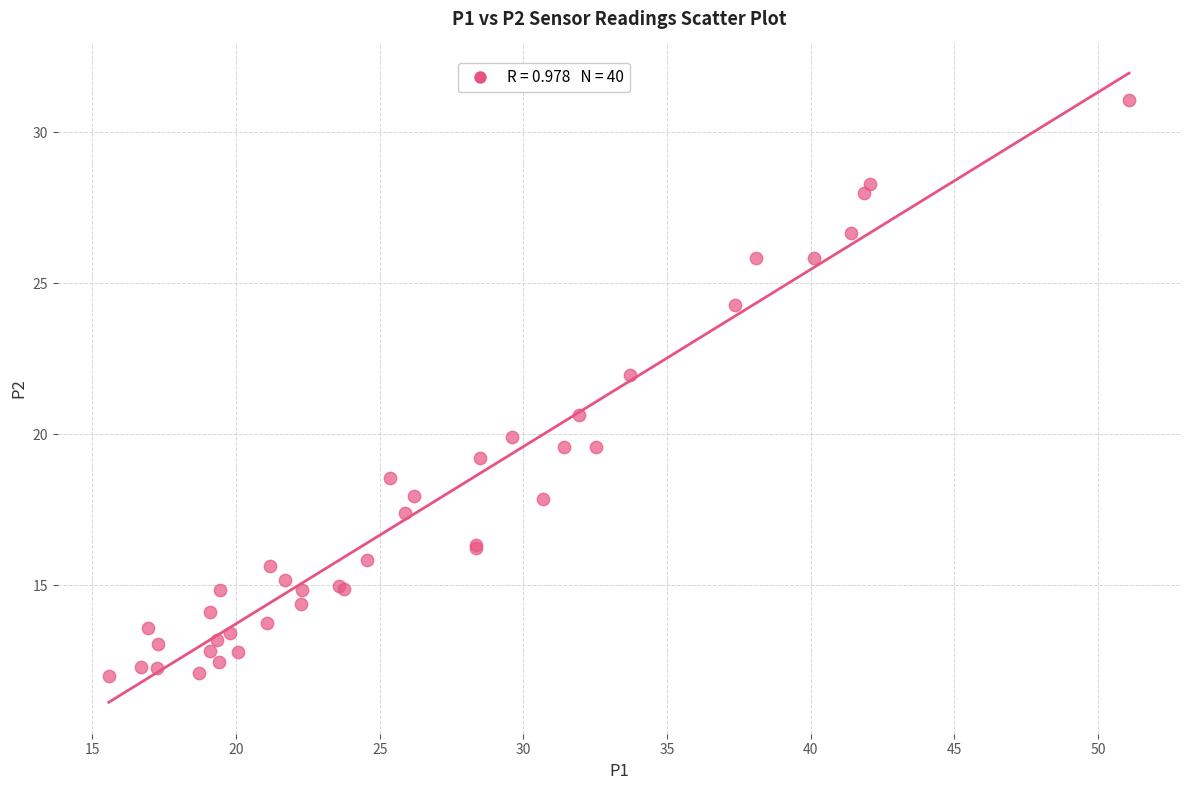

What Y value in the scatter plot is closest to 21?

20.6